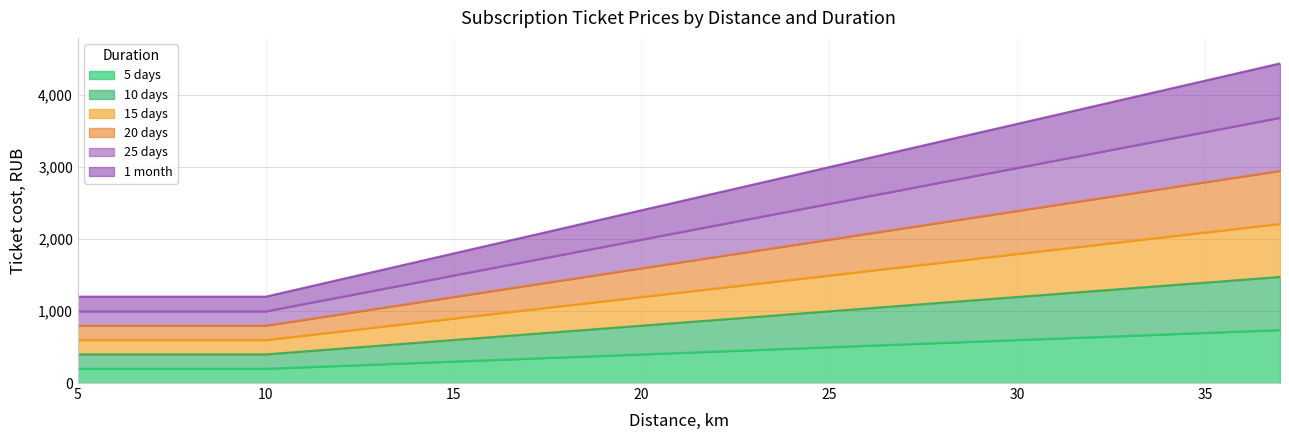

What is the difference between the 25 days values at 20 and 29?

896